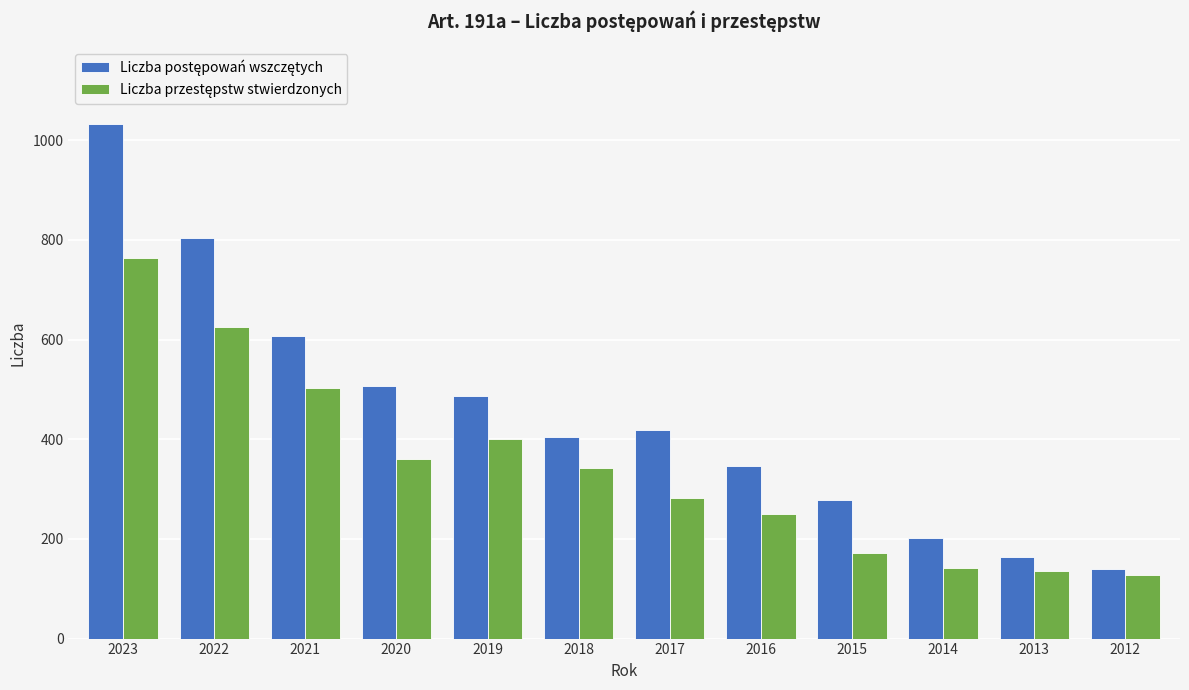

What is the minimum value shown in the chart?

128